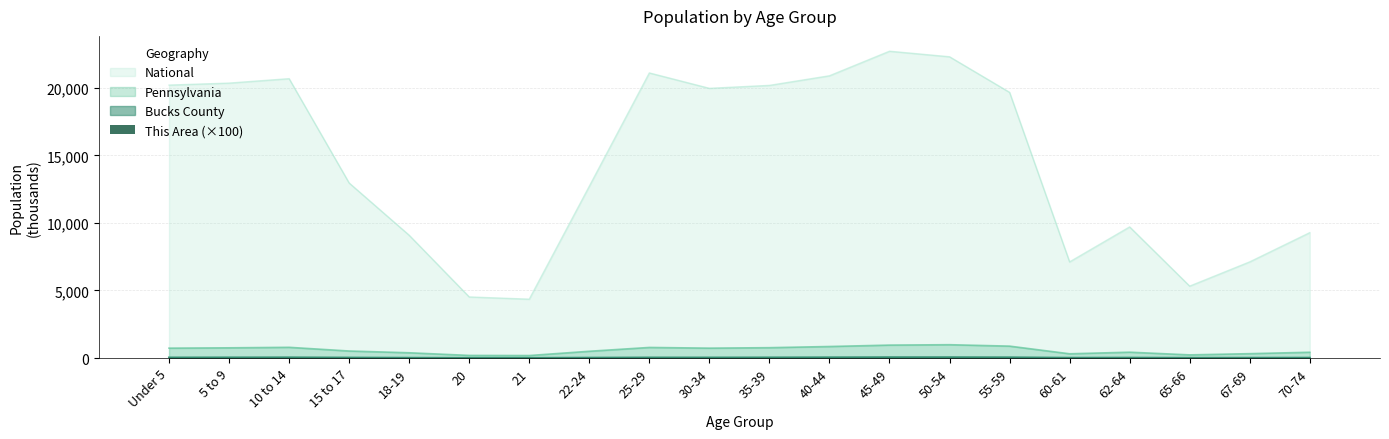

True or false: Pennsylvania and National intersect in this chart.

False